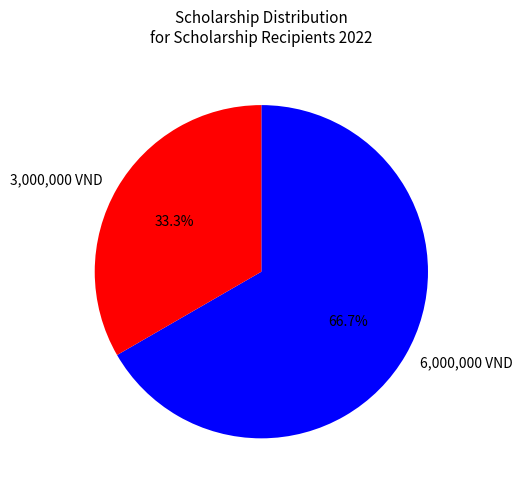

Do 6,000,000 VND and 3,000,000 VND together represent more than half of the pie?

Yes